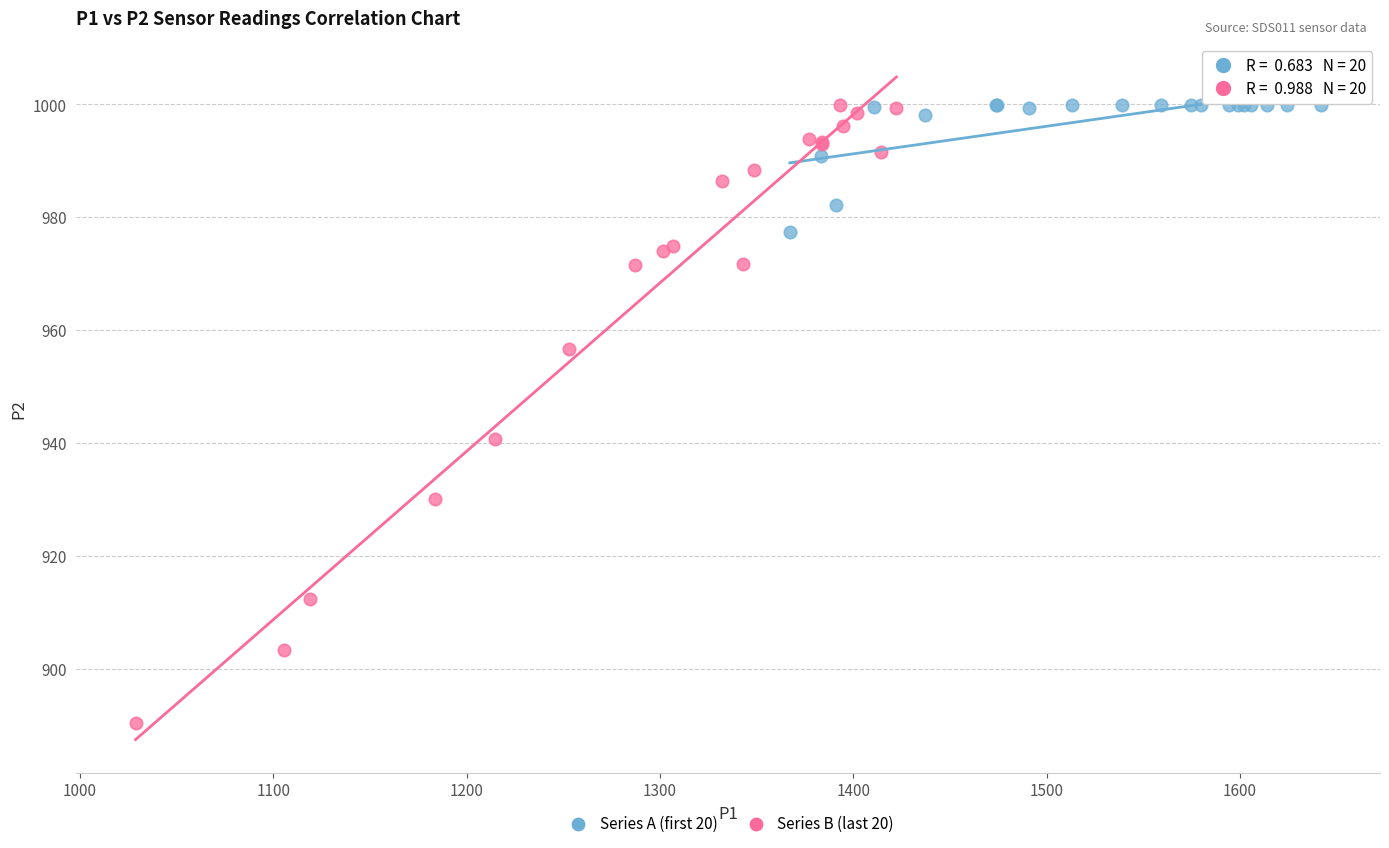

Which series reaches the minimum Y coordinate?

Series B (last 20)